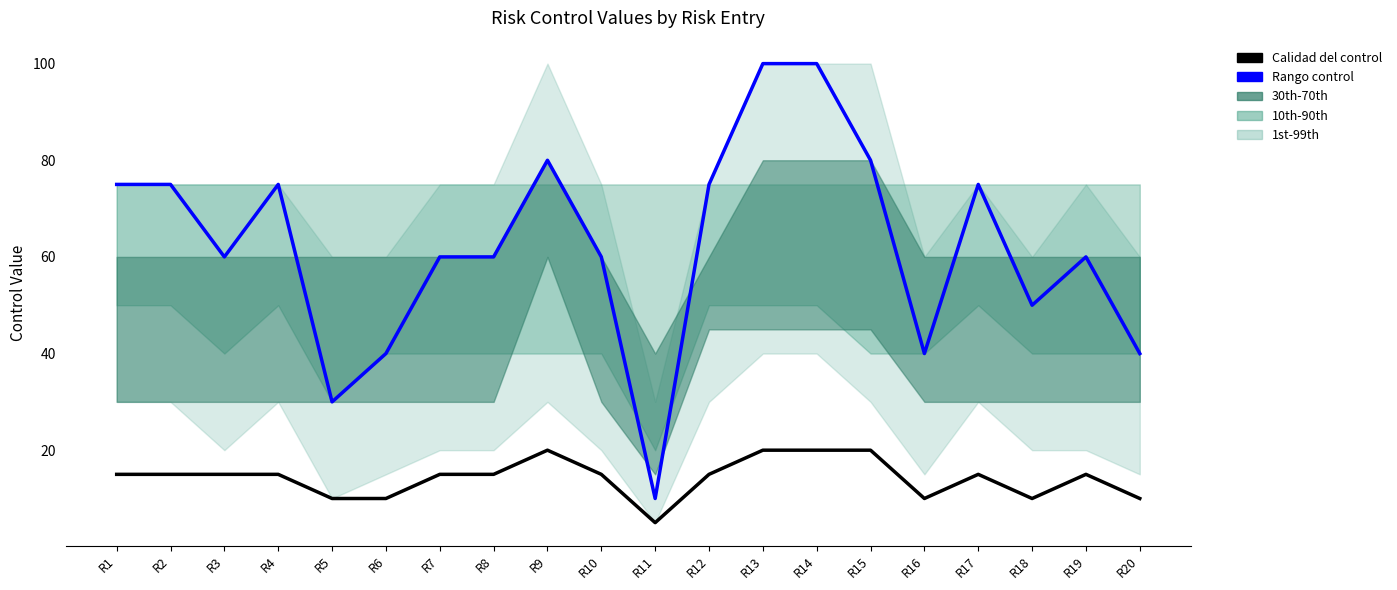

What is the maximum value for Rango control?

100